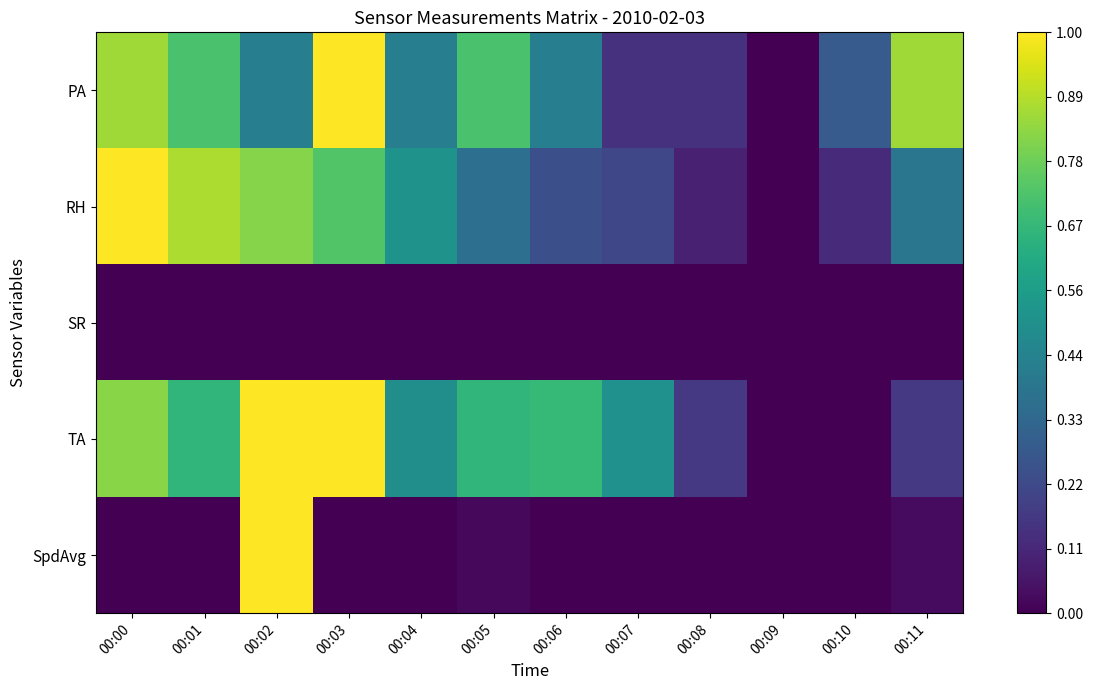

True or false: TA has a value of 0.5 at 00:04.

True